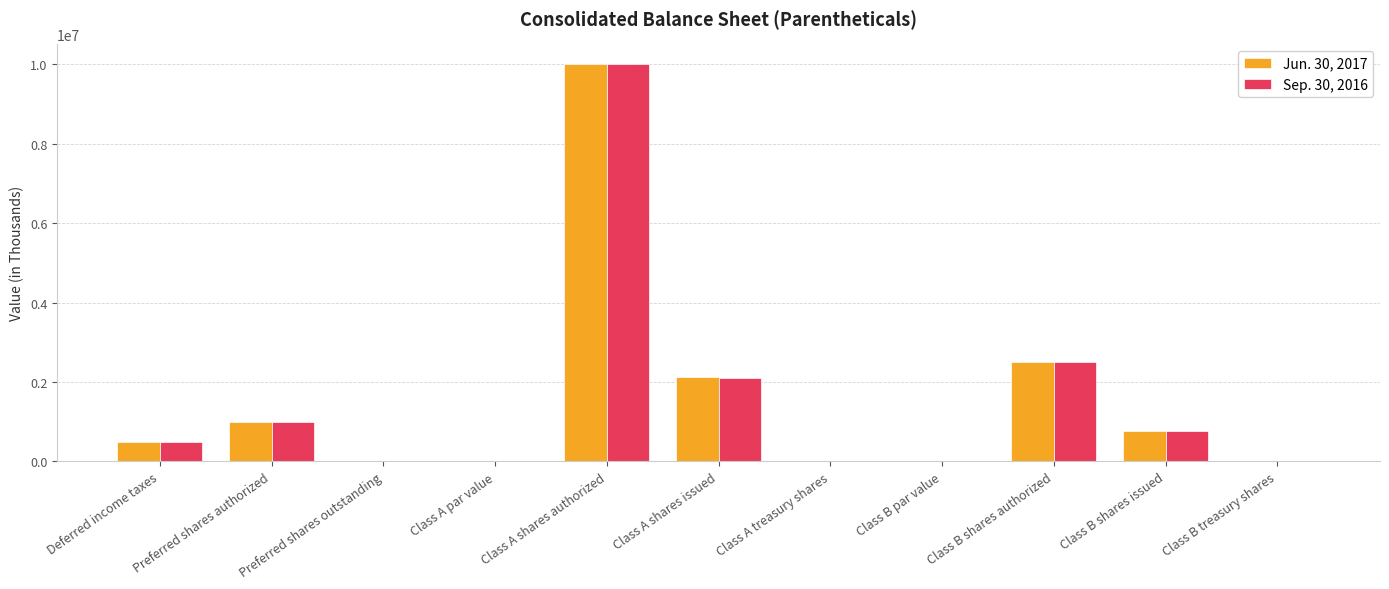

What is the total value across all series at Deferred income taxes?

1000000